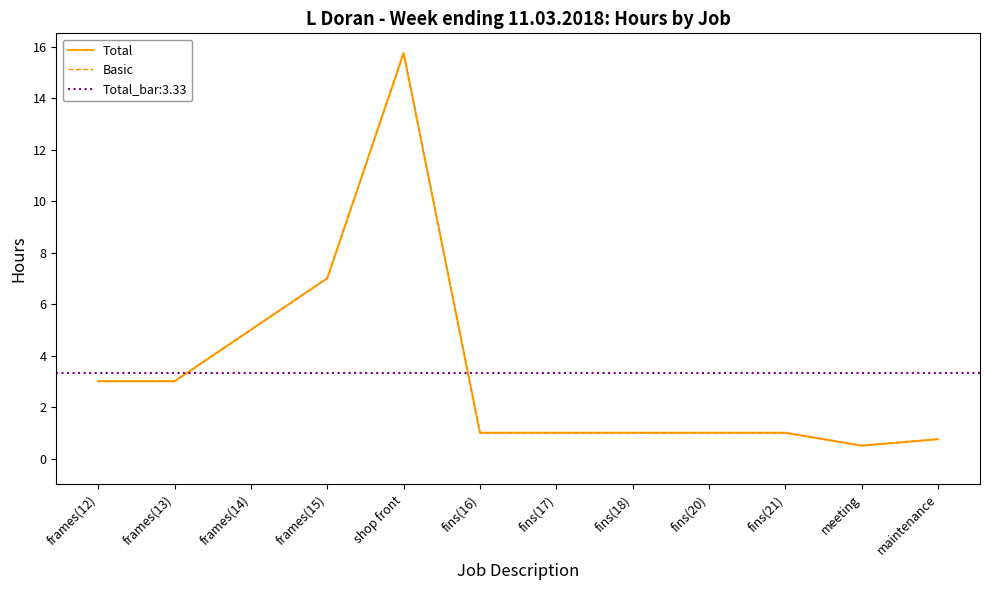

True or false: Basic and Total cross at least once.

False